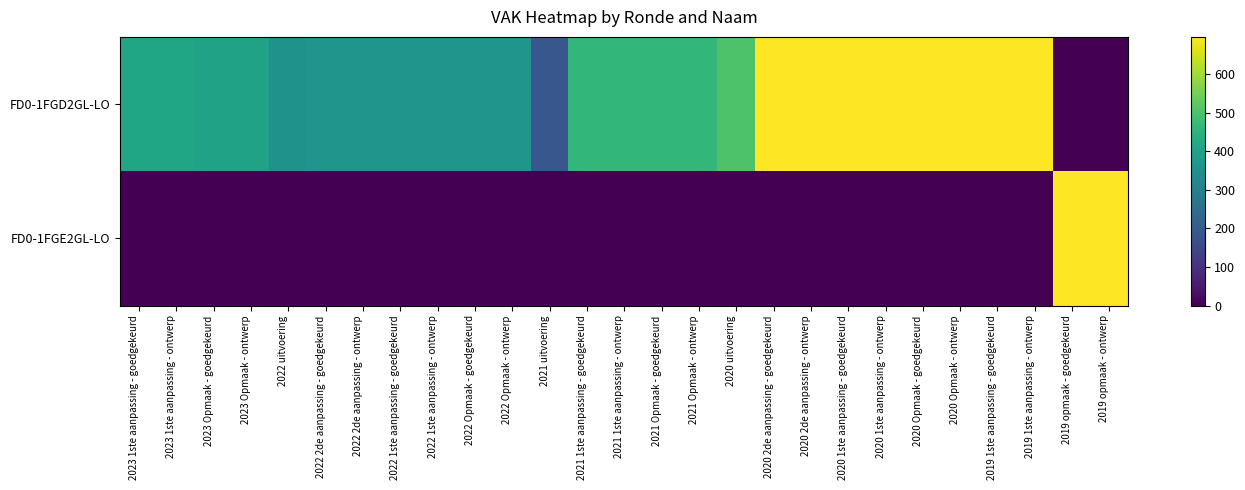

Which series has the largest total across all categories?

FD0-1FGD2GL-LO